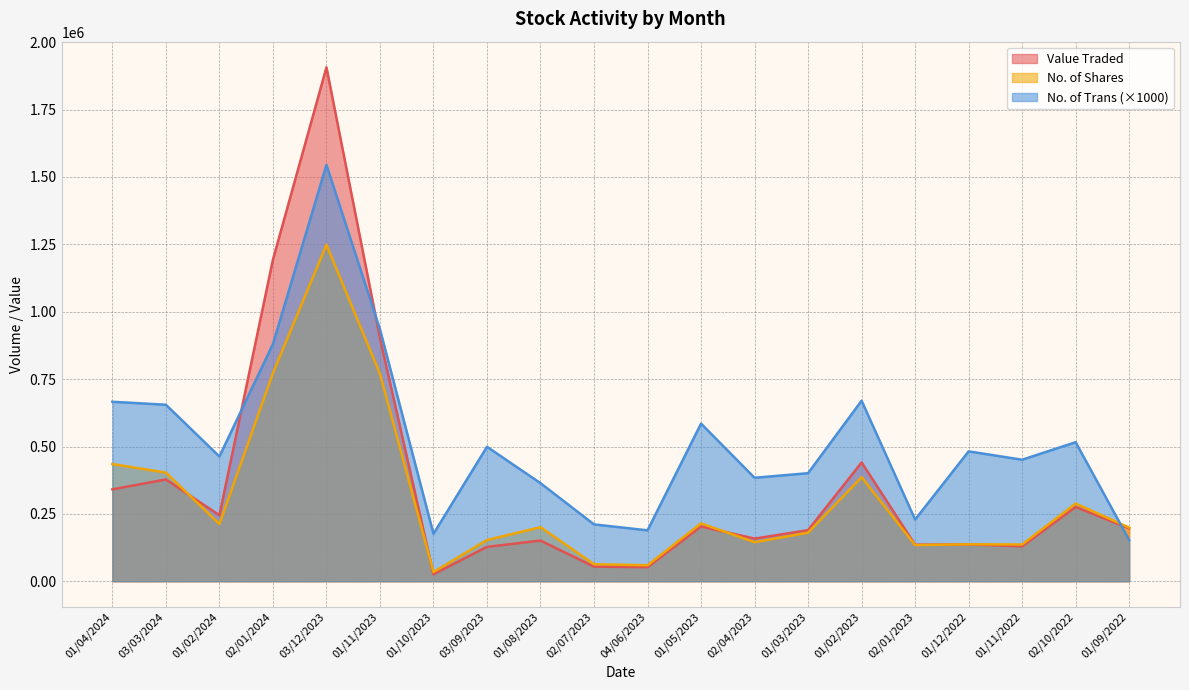

What is the sum of all Value Traded values?

7242973